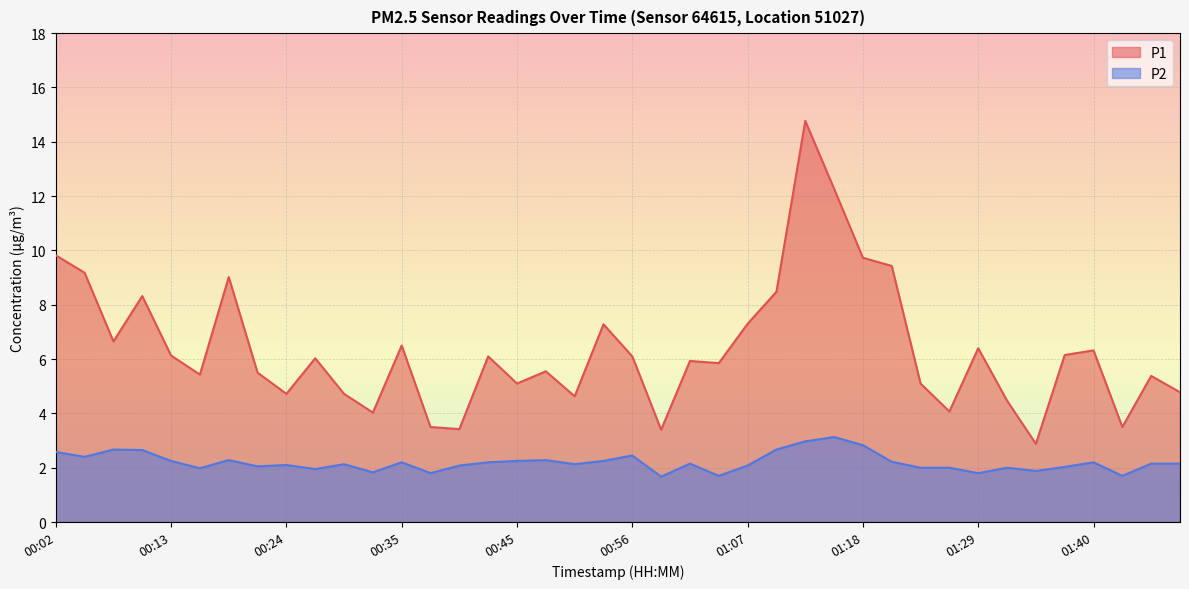

Which series has the largest range (max minus min)?

P1